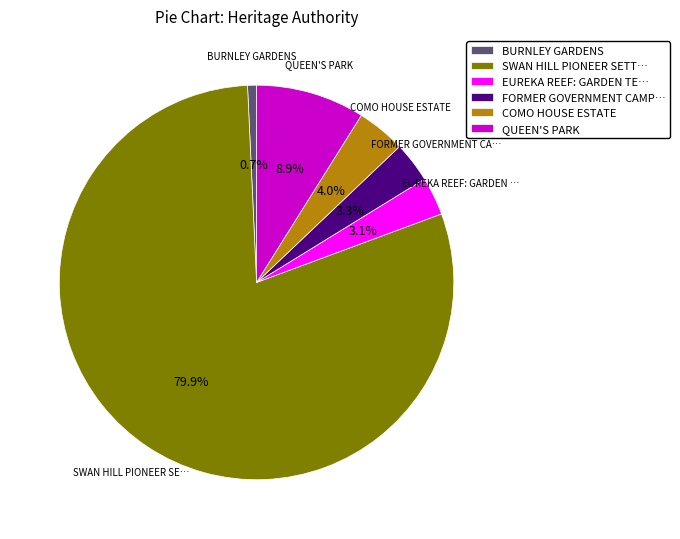

How much of the chart is everything except QUEEN'S PARK?

91.1%